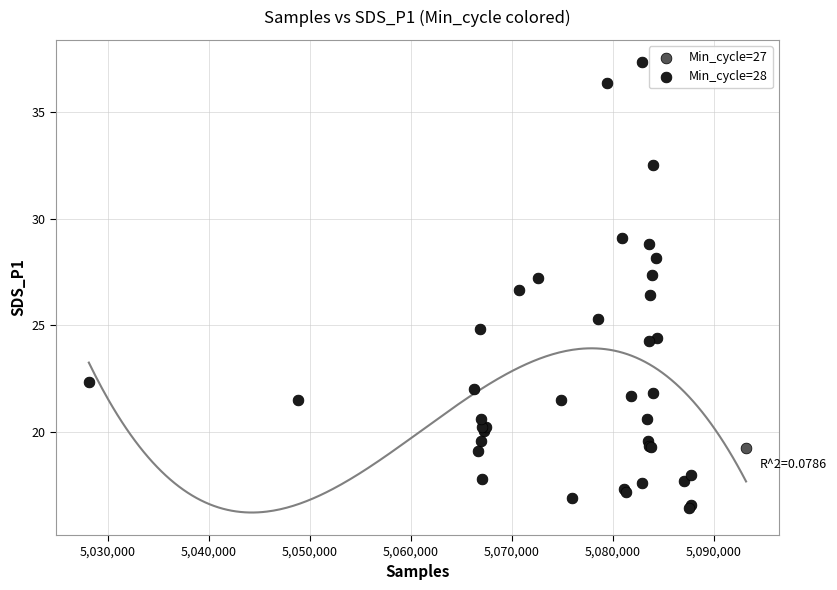

What are all the series names shown in the legend?

Min_cycle=27, Min_cycle=28